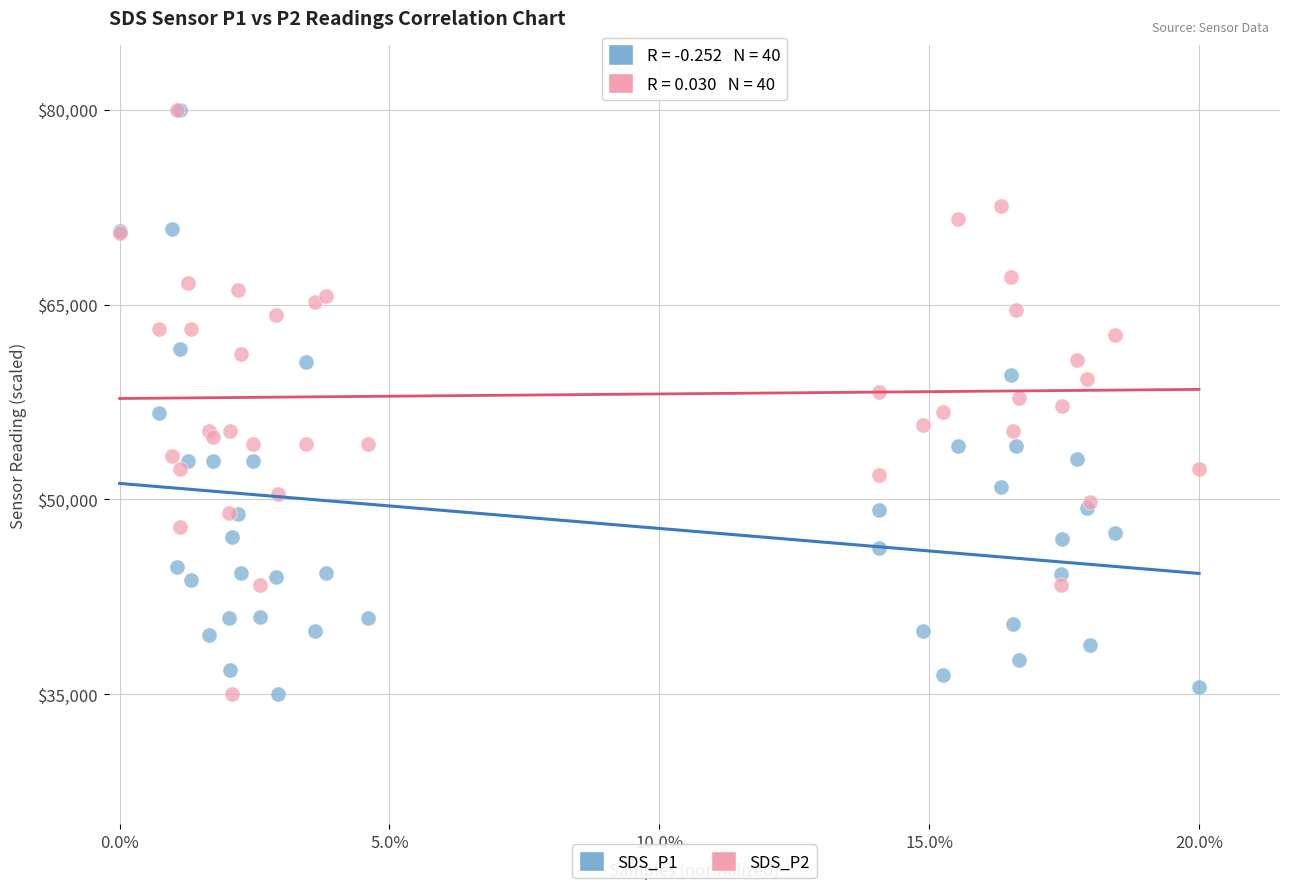

What are all the series names shown in the legend?

SDS_P1, SDS_P2